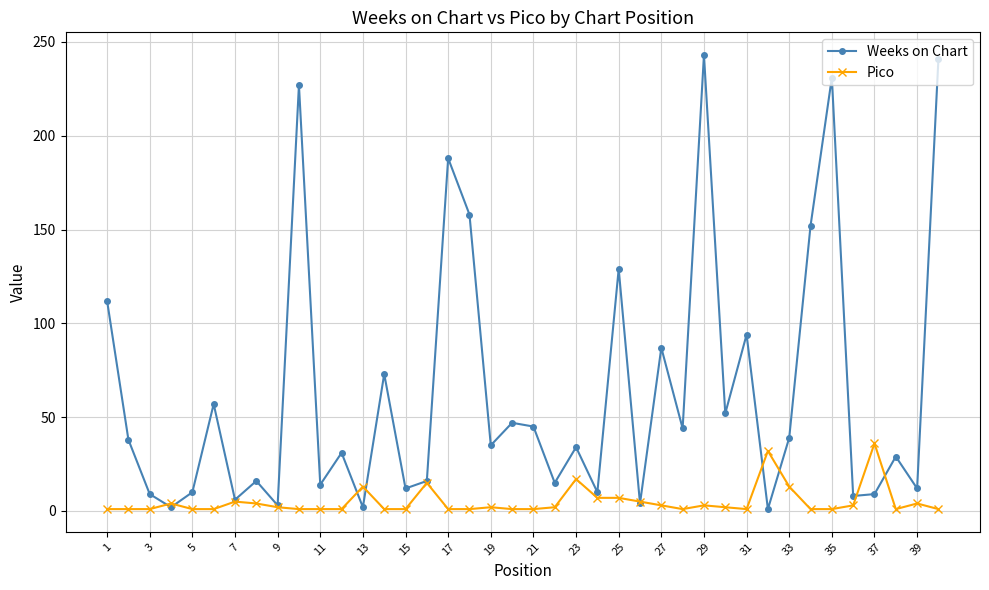

Is this an area chart (filled region under the line)?

No